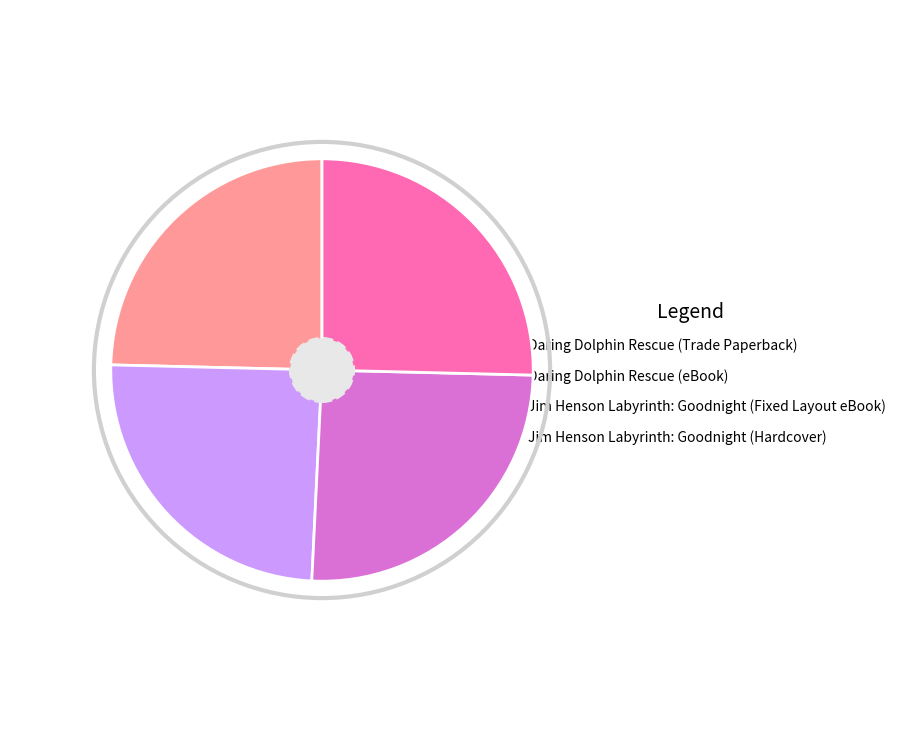

Is there a majority slice in this chart?

No